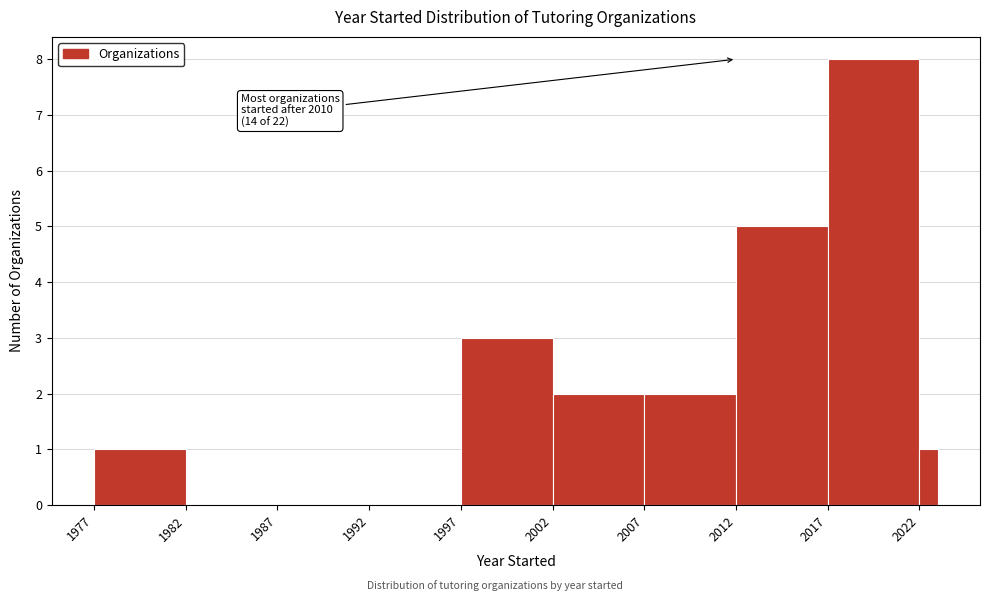

Around what value on the x-axis is the tallest bar? Give the approximate position of its centre, as read against the axis.

2019.5